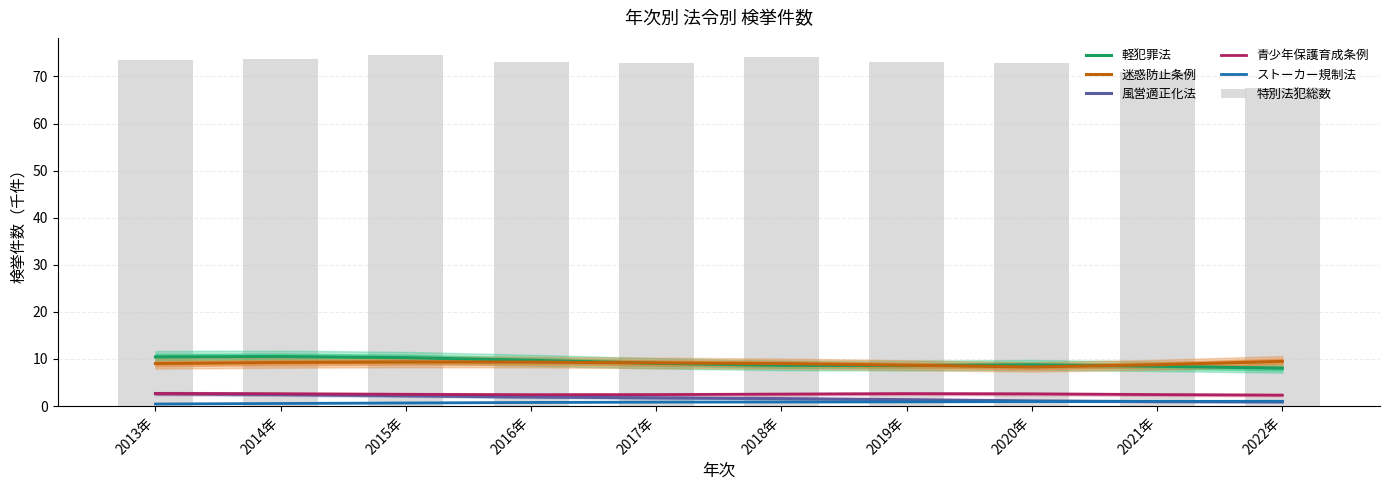

At how many categories does at least one series exceed 35?

10